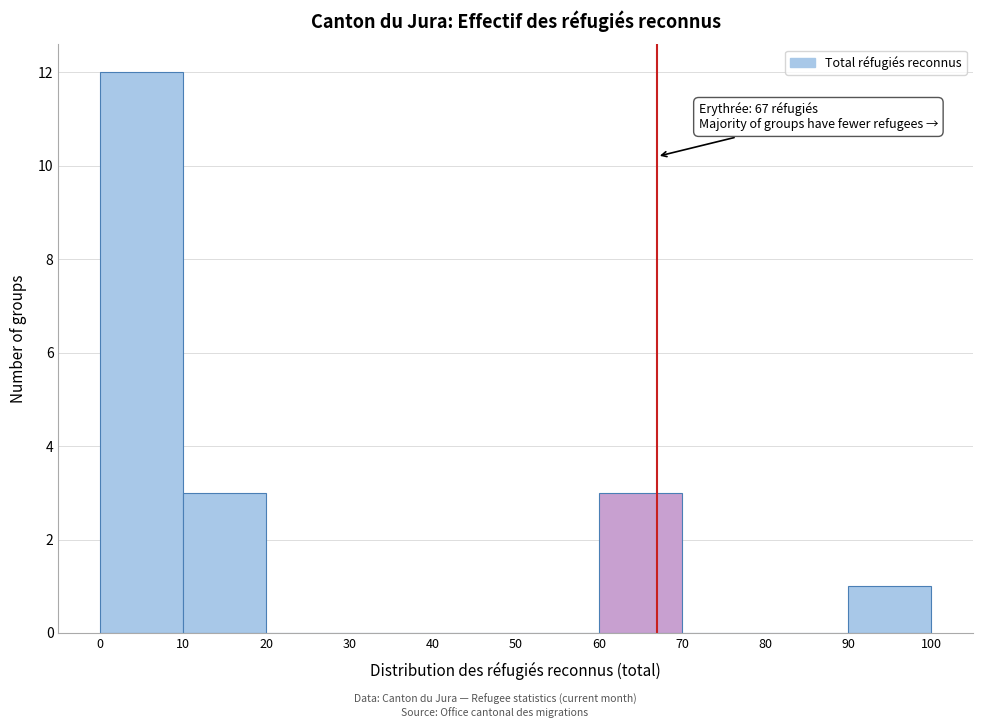

Which range on the x-axis has the tallest bar?

0 to 10